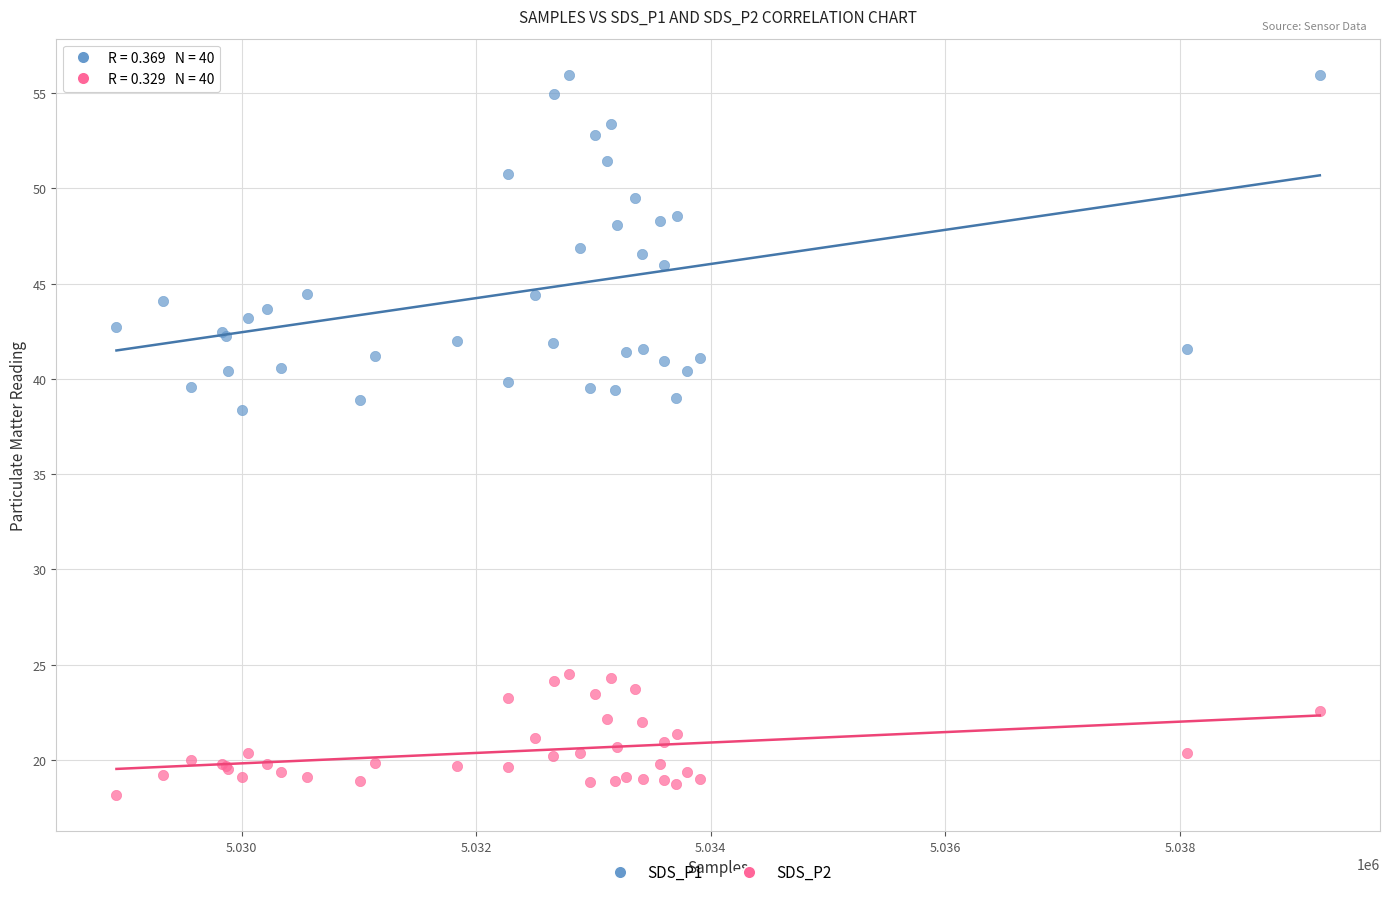

Which series reaches the minimum Y coordinate?

SDS_P2